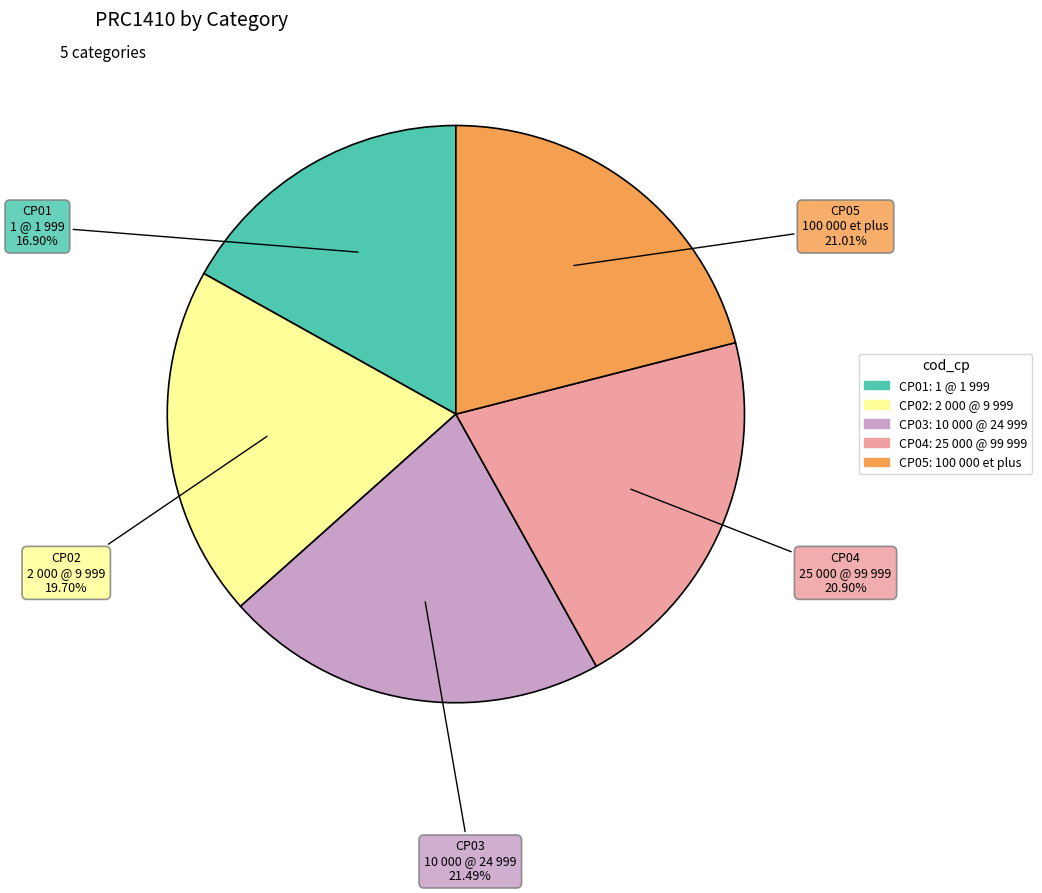

Does CP01 account for over 50% of the chart?

No